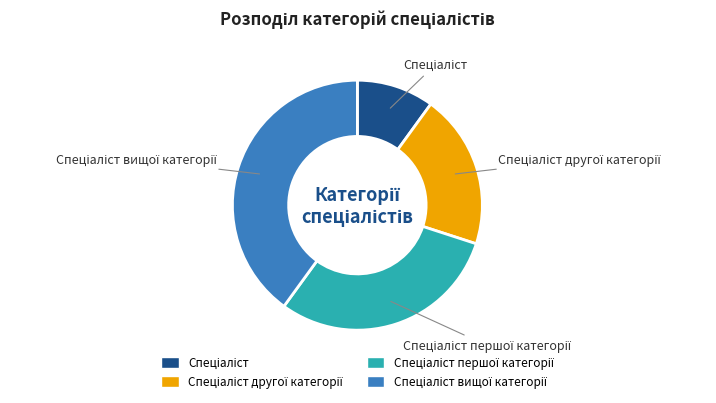

Is there any slice that represents more than half of the pie?

No